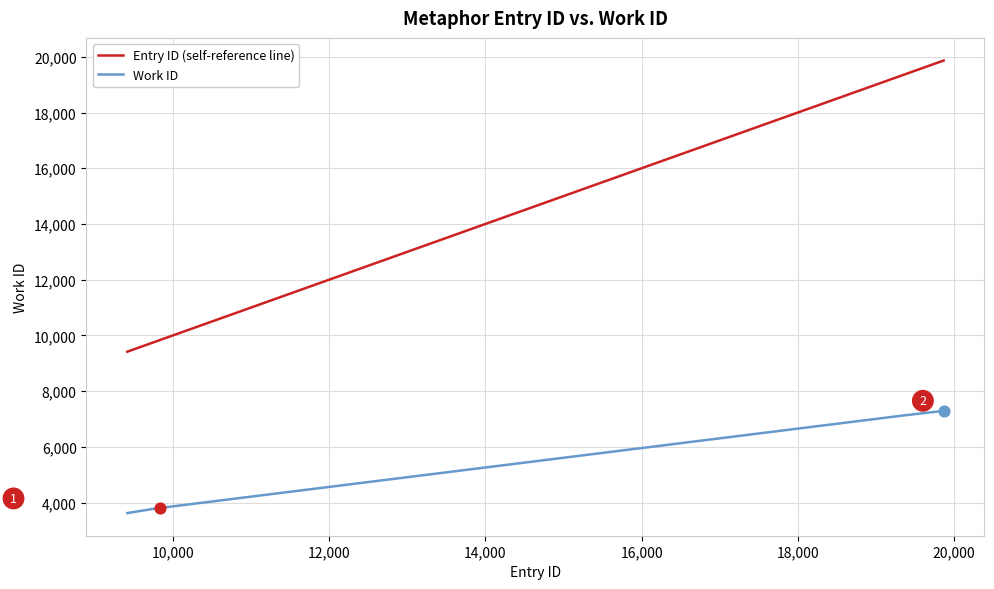

Which series has the largest total across all categories?

Entry ID (self-reference line)